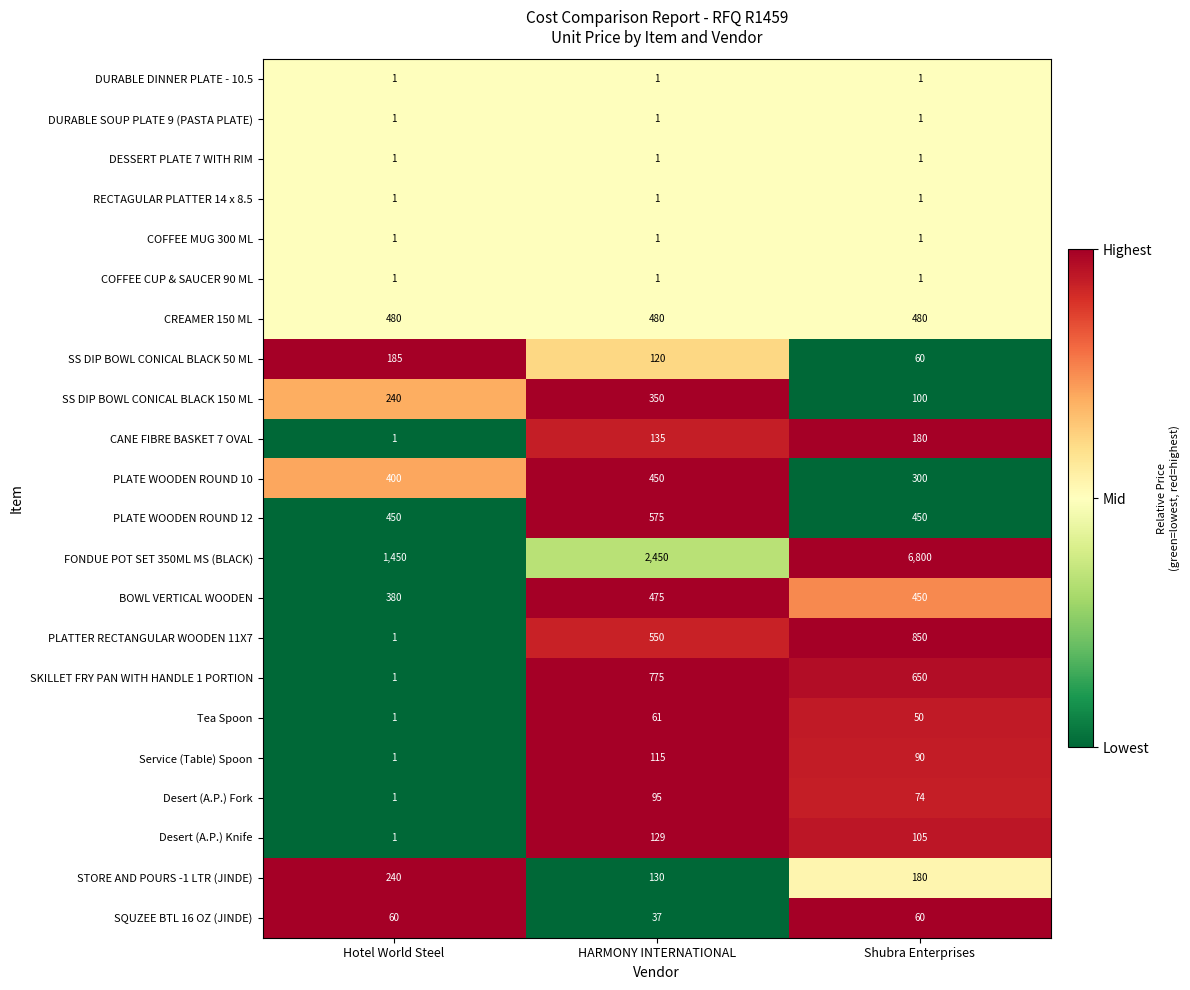

List the labels in order of PLATTER RECTANGULAR WOODEN 11X7 value, largest first.

Shubra Enterprises, HARMONY INTERNATIONAL, Hotel World Steel